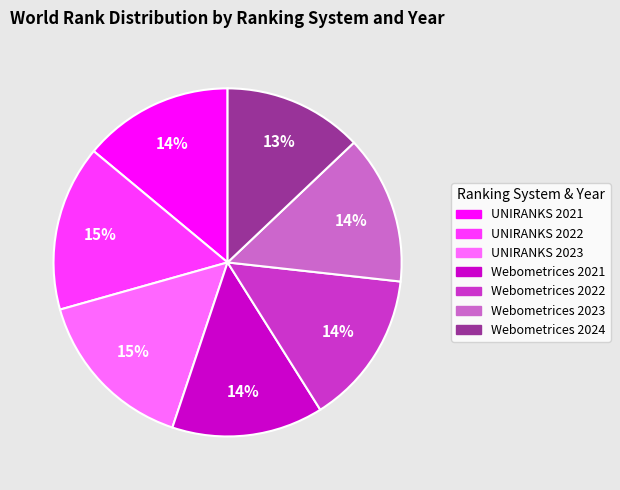

Which slice is the smallest?

Webometrices 2024